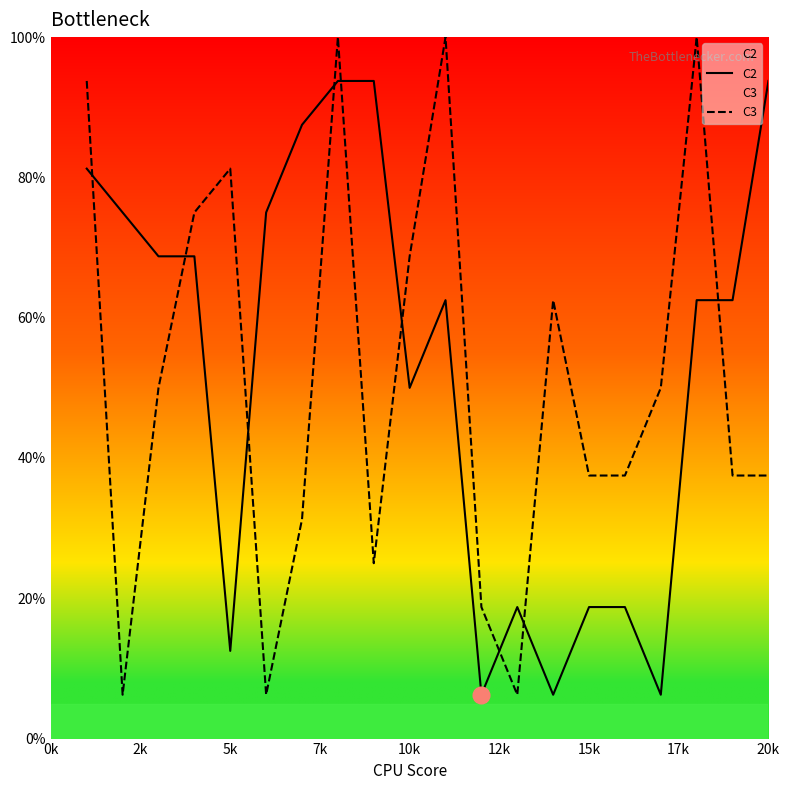

Which series has the widest spread of values?

C3